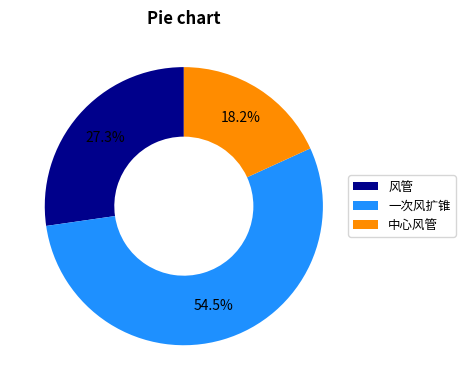

Is it true that 一次风扩锥 is 42% of the pie?

False